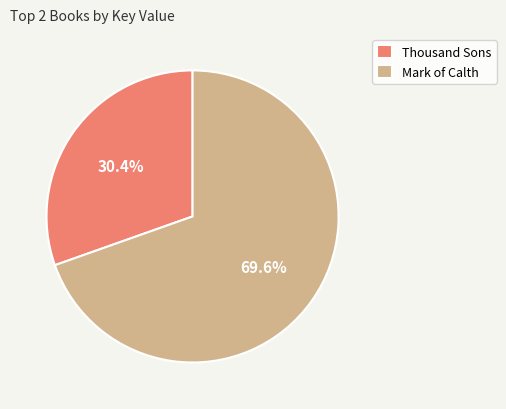

To the nearest percent, what is the combined percentage of Mark of Calth and Thousand Sons?

100%